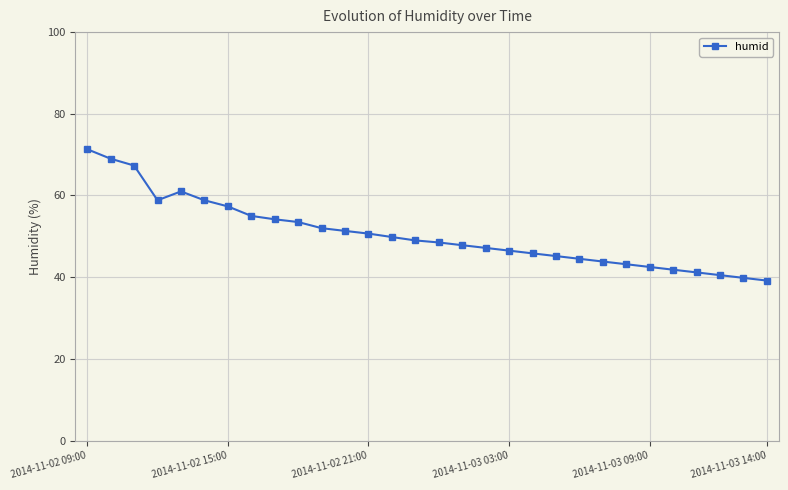

What is the value of the 1st point from the left?

71.3